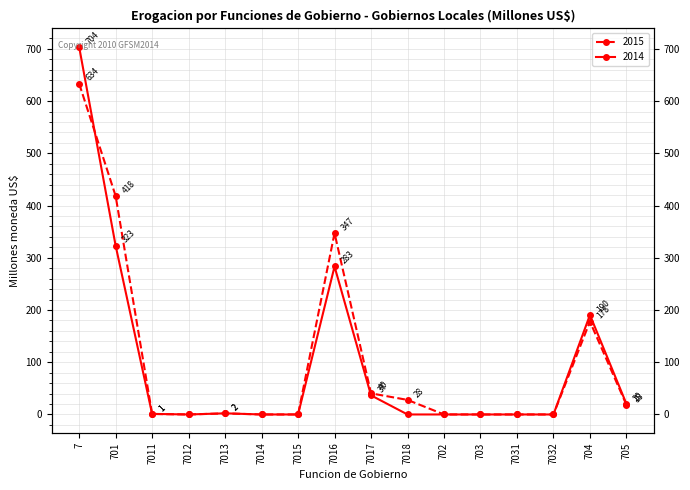

How many positive values does the 2014 series have?

8